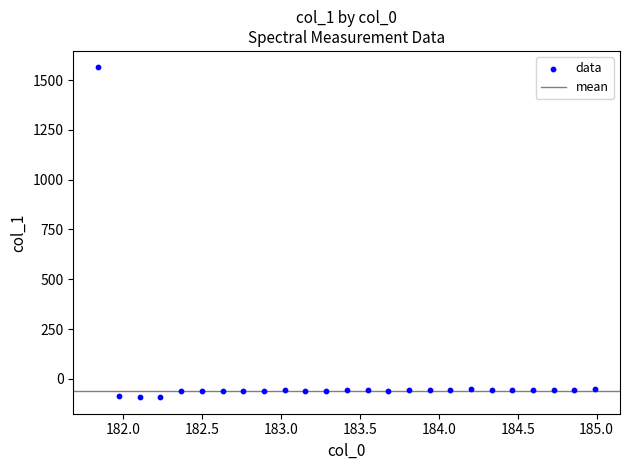

What is the range of X values (max minus min)?

3.1